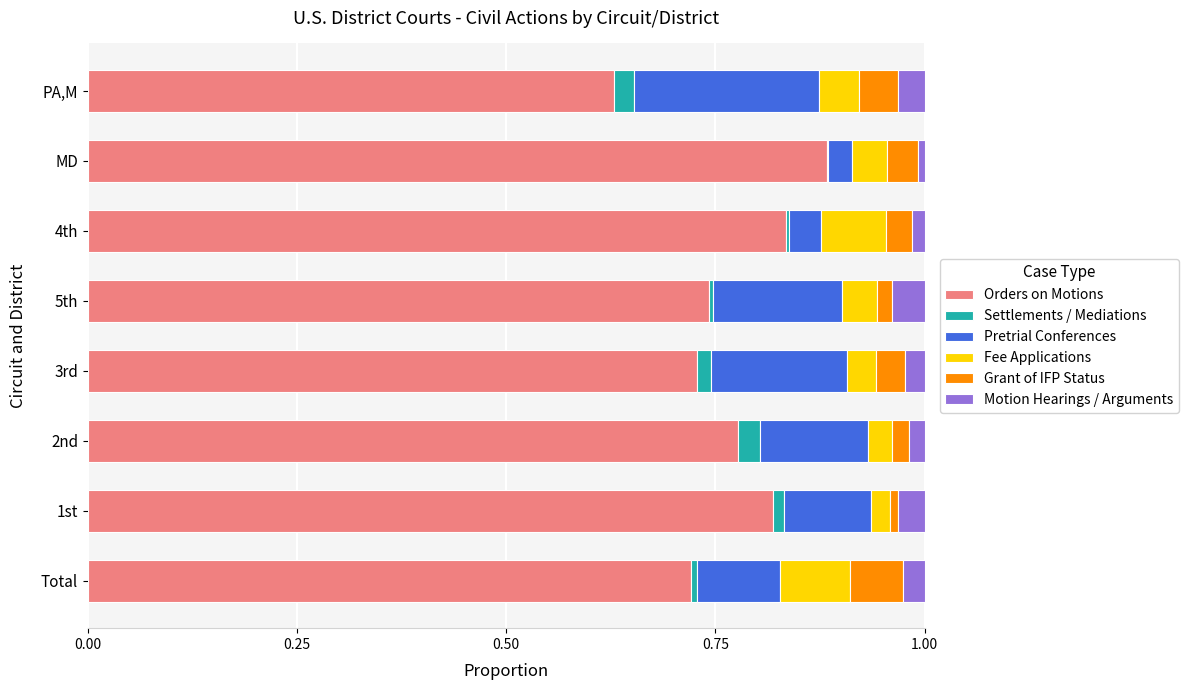

Which category has the highest value in the Orders on Motions series?

MD